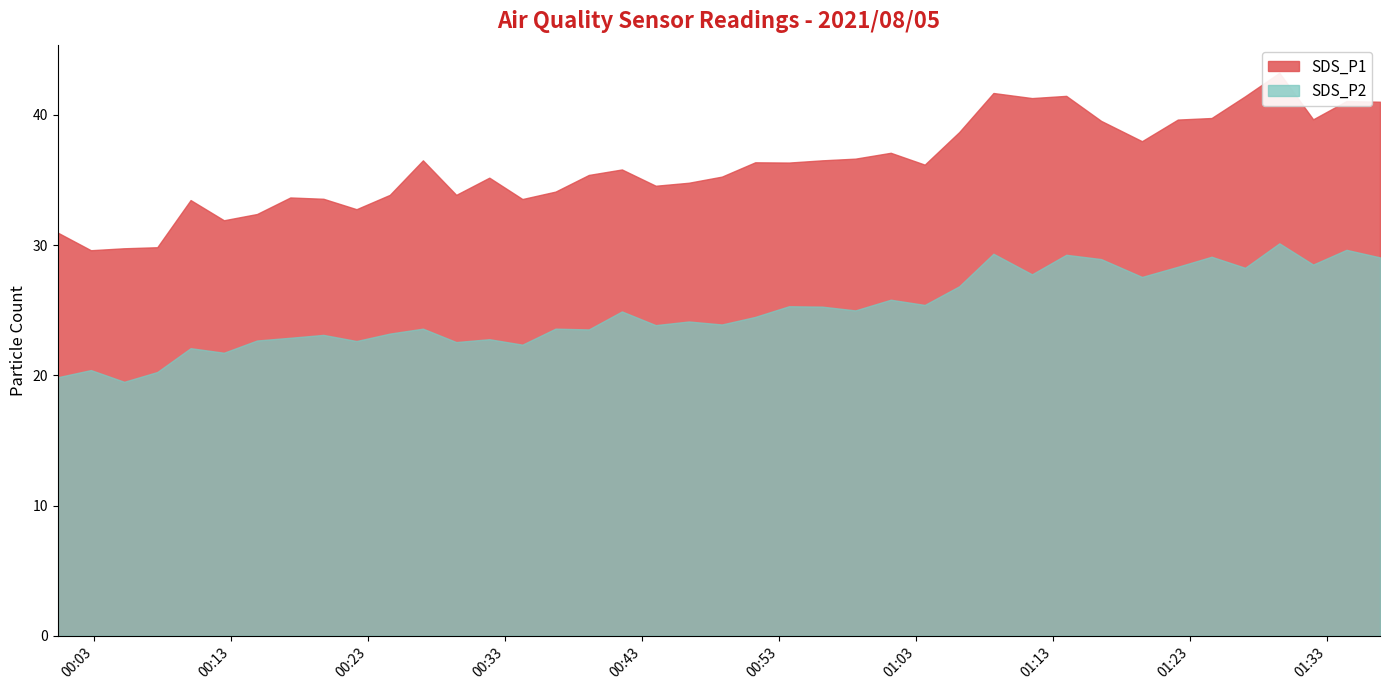

Rank the series by their maximum value, from lowest to highest.

SDS_P2, SDS_P1